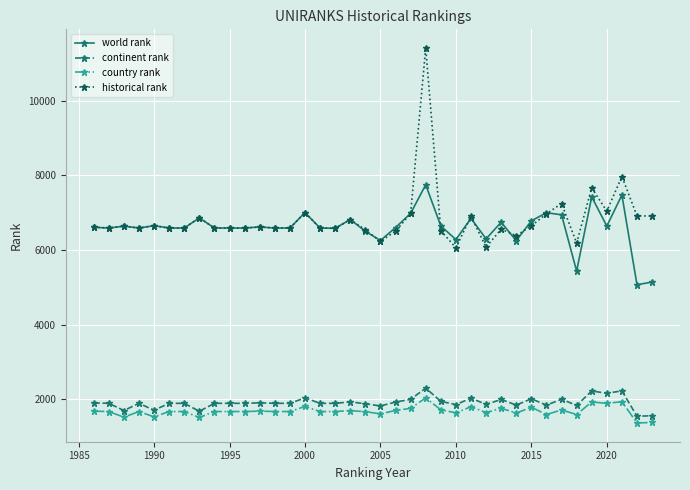

How many lines are shown in the chart?

4